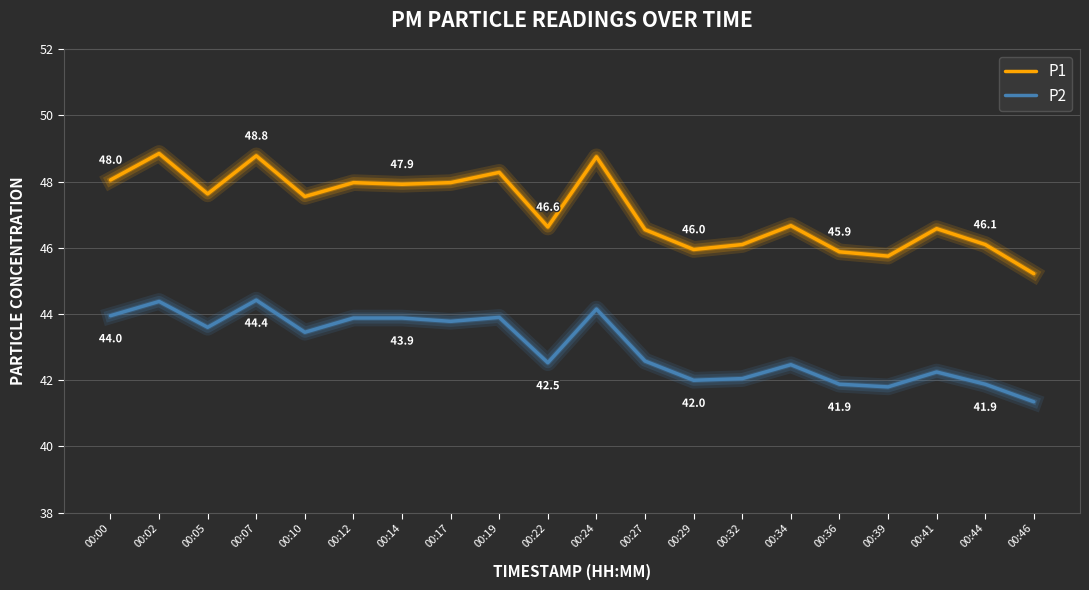

In P1, how many points are higher than both neighbors (excluding endpoints)?

7